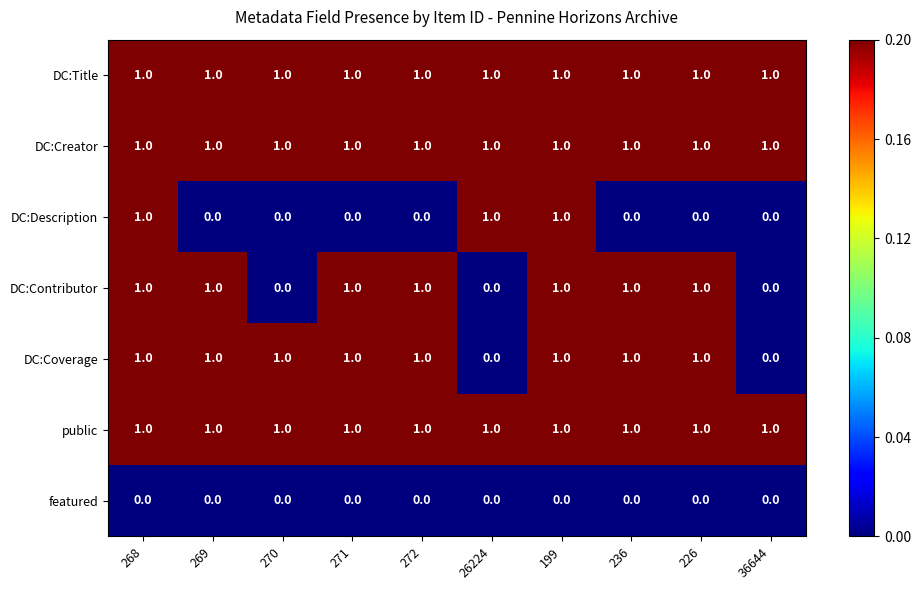

Count the DC:Coverage values in the range 1 to 2.

8